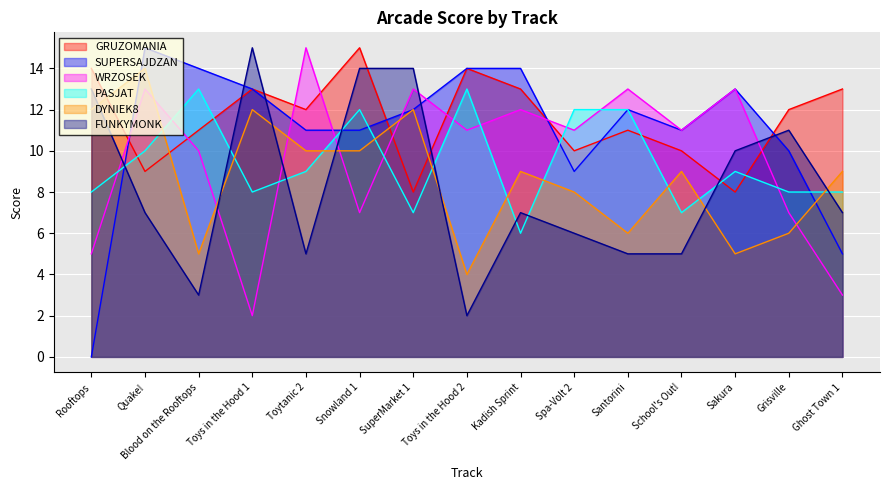

Where is the first local maximum for SUPERSAJDZAN?

Quake!